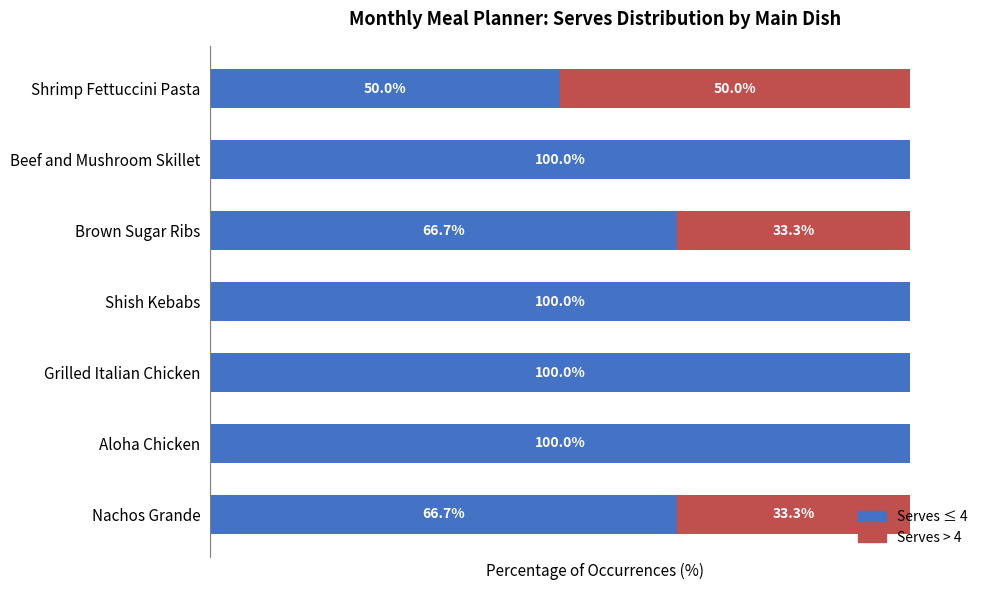

What are all the series names shown in the legend?

Serves ≤ 4, Serves > 4